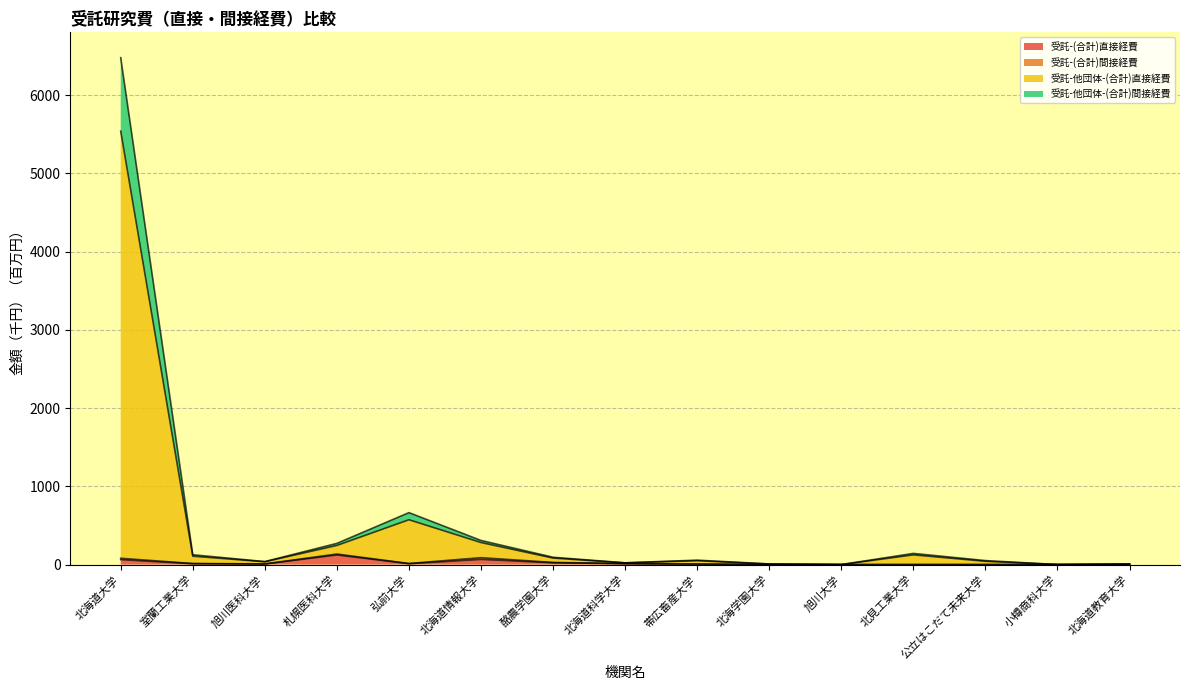

Is it true that 受託-(合計)直接経費 equals 0.0 at 小樽商科大学?

True